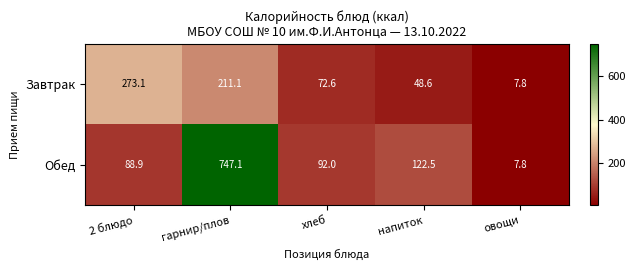

Rank the series by their maximum value, from lowest to highest.

Завтрак, Обед